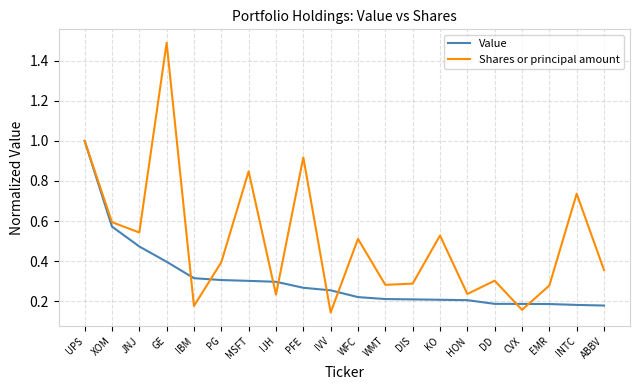

Rank the series by their maximum value, from lowest to highest.

Value, Shares or principal amount